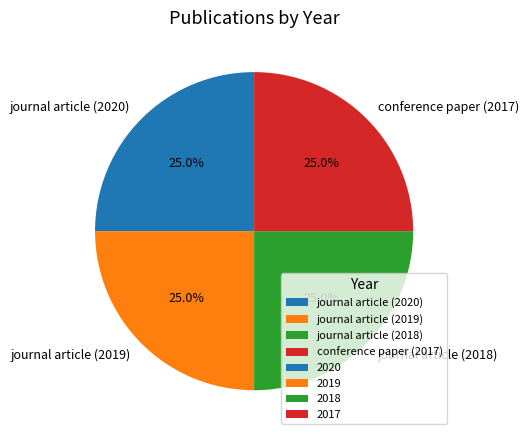

How many segments does this pie chart have?

4